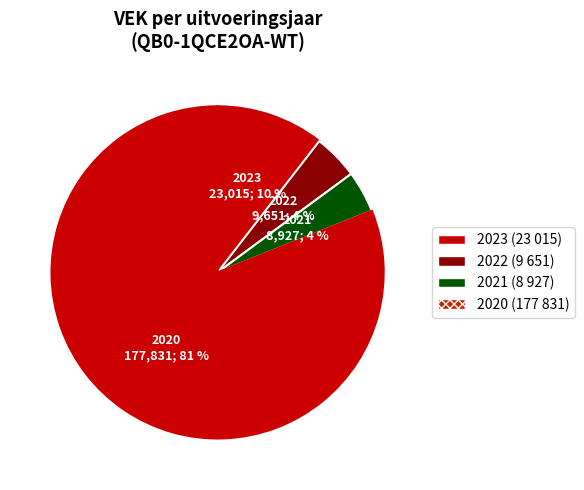

To the nearest percent, what portion does 2023 represent?

10%